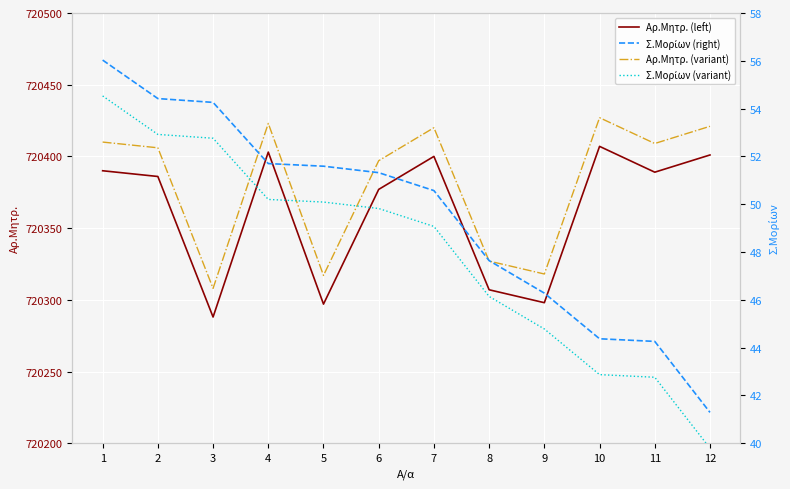

What is the sum of all Σ.Μορίων (variant) values?

575.7